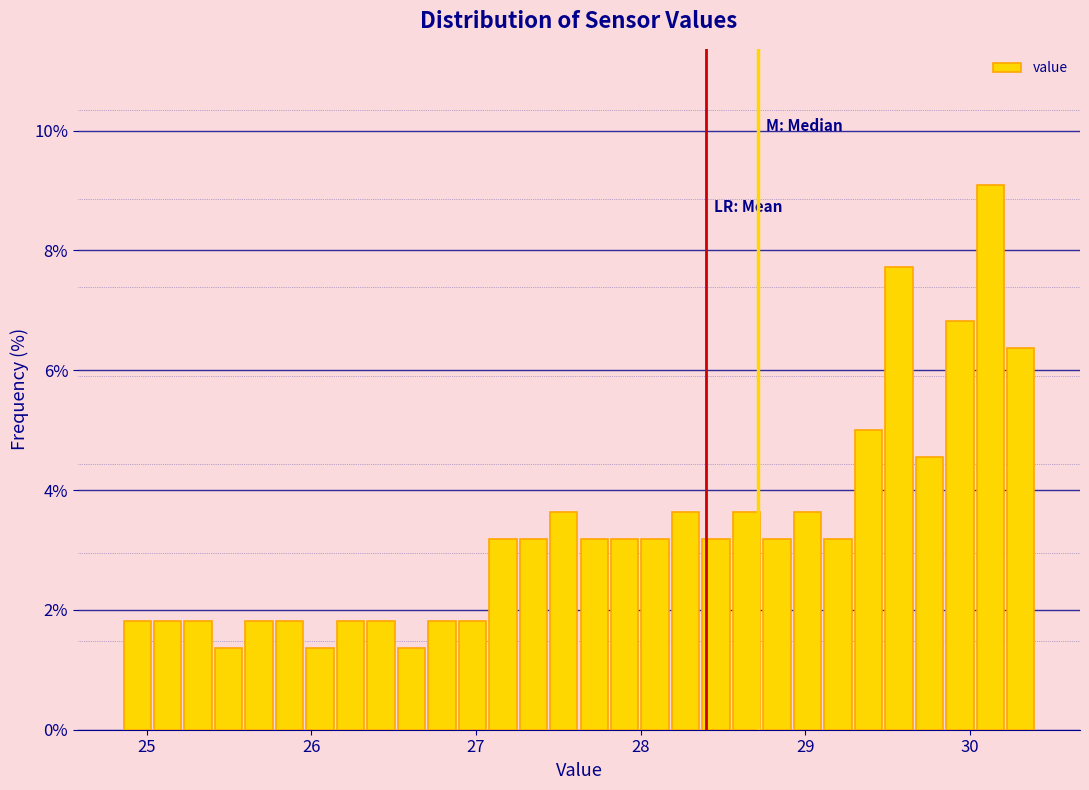

Around what value on the x-axis is the tallest bar? Give the approximate position of its centre, as read against the axis.

30.1